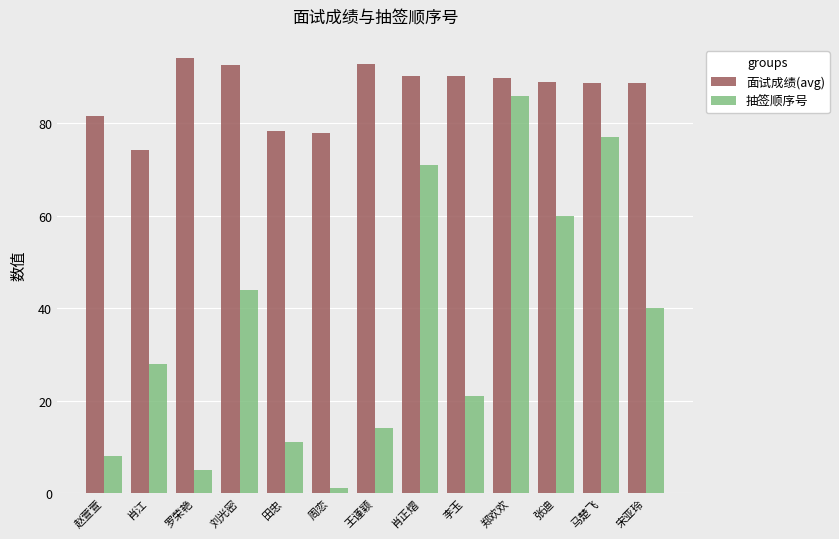

How many data points in 面试成绩(avg) are above 88?

9